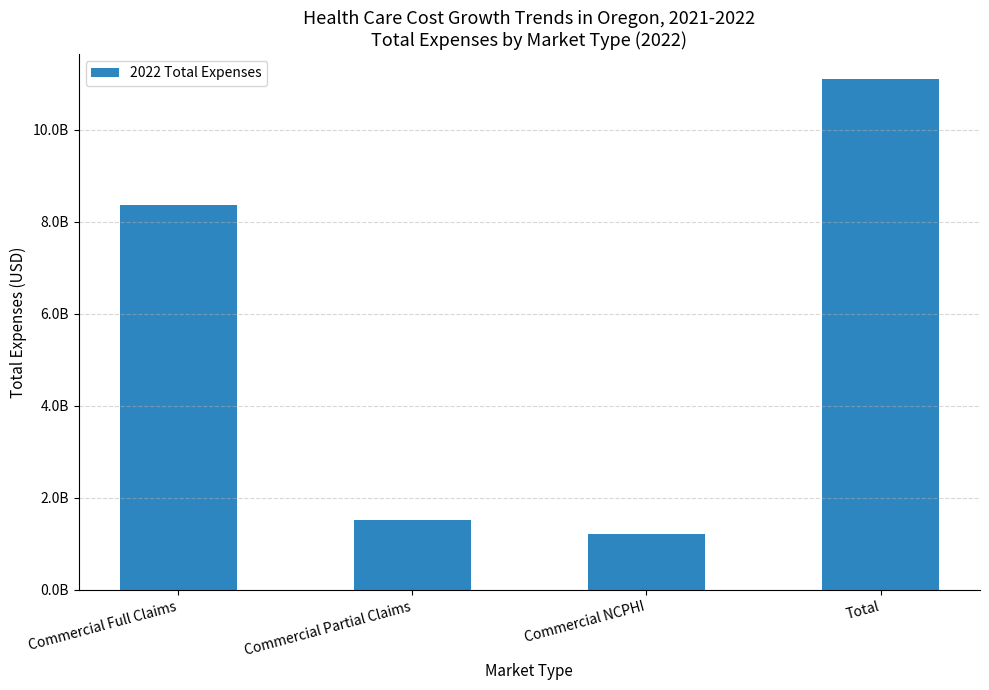

The value at Total is 11089501106.1. True or false?

True